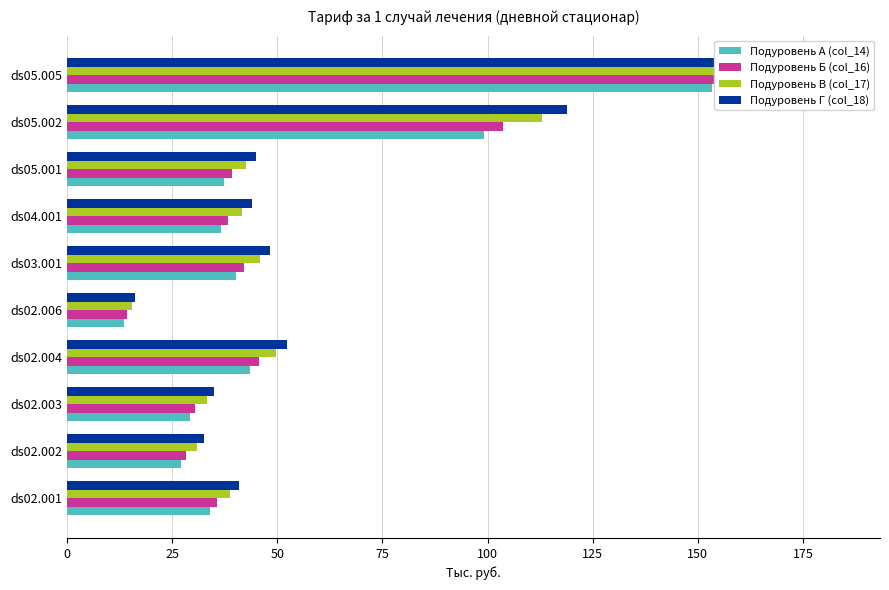

How many series are shown in this chart?

4